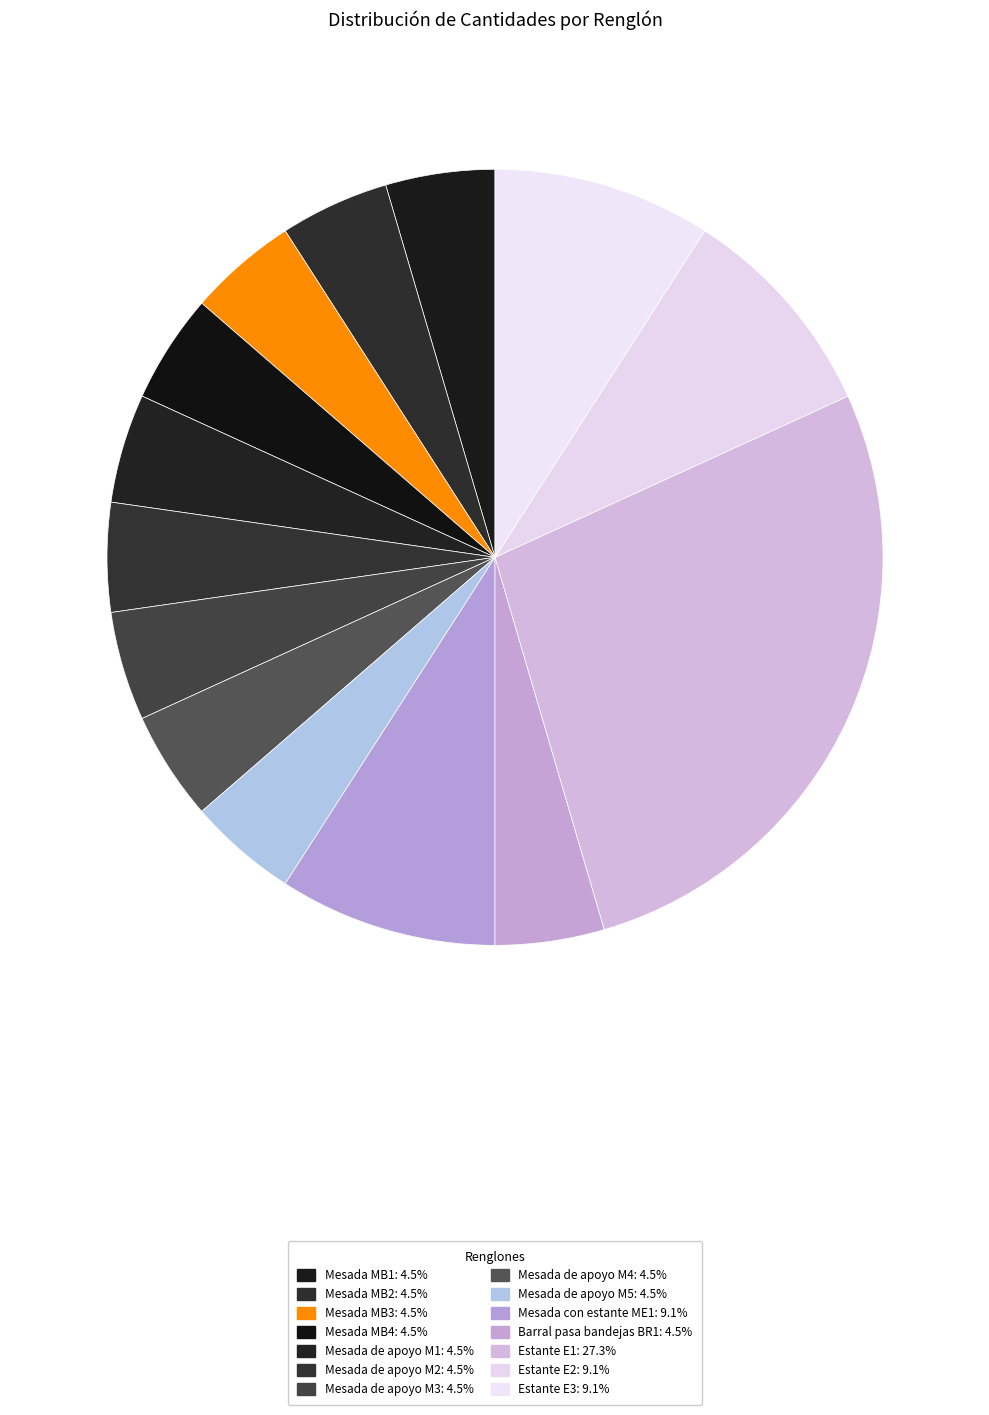

Which category has the smallest portion of the pie?

Mesada MB1